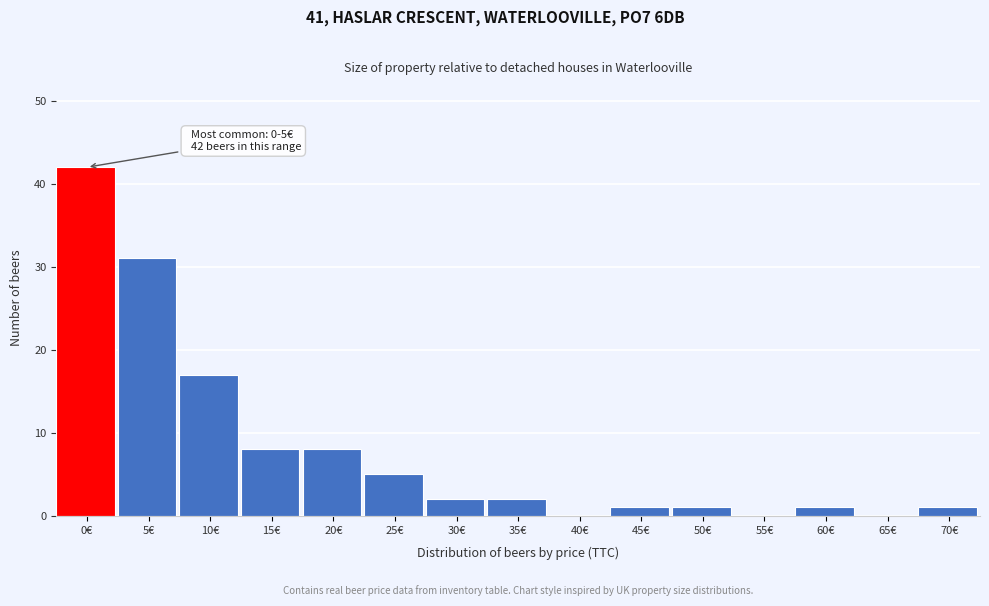

Reading left to right, list all the values displayed in this chart.

0€=42	5€=31	10€=17	15€=8	20€=8	25€=5	30€=2	35€=2	40€=0	45€=1	50€=1	55€=0	60€=1	65€=0	70€=1